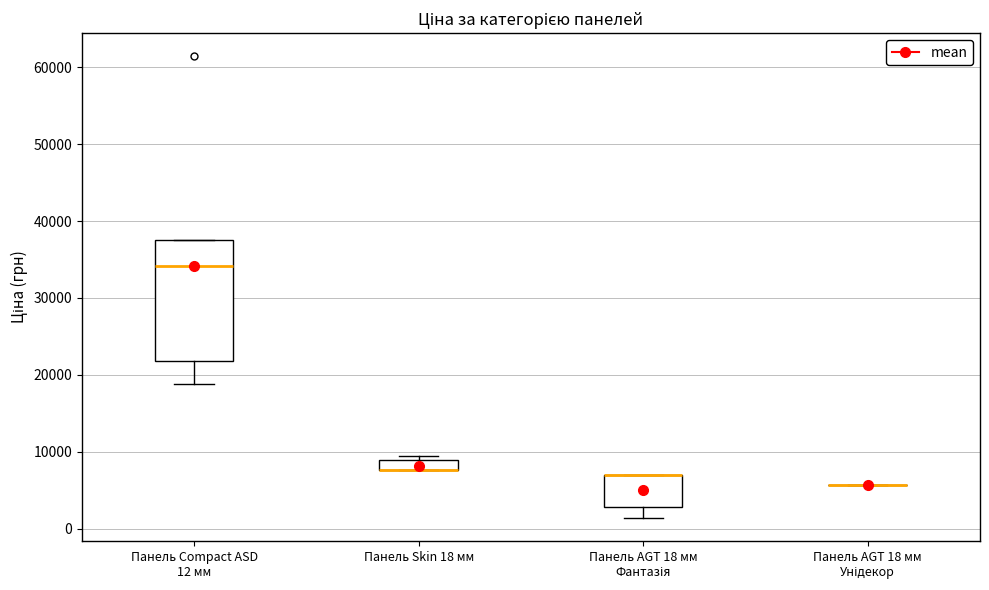

Comparing the boxes themselves (not the whiskers), which one is the tallest?

Панель Compact ASD 12 мм